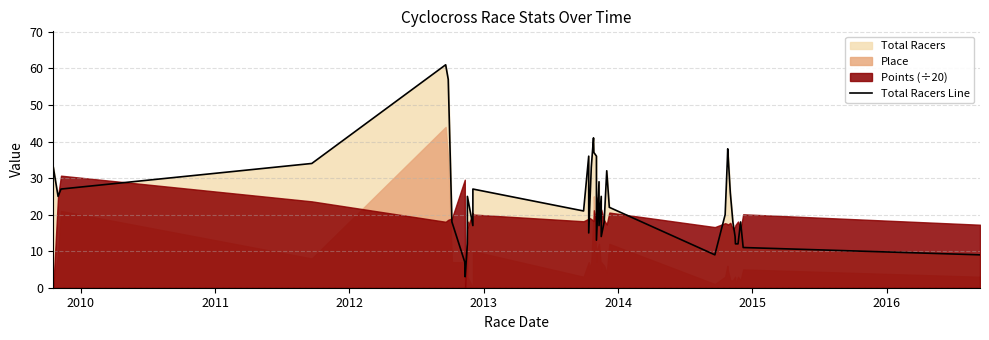

How many points are higher than both their immediate neighbors (excluding endpoints)?

10